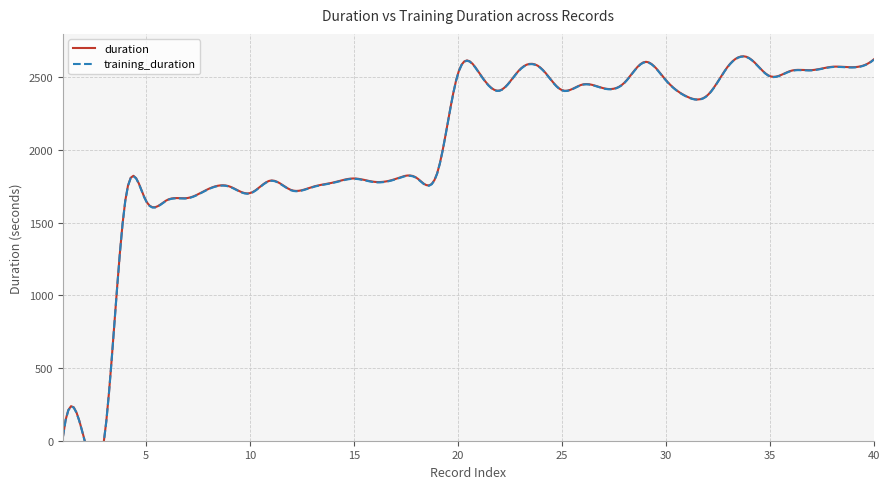

Reading left to right, what are all the values shown in this chart?

duration: 1=25.7	2=26.0	3=26.0	4=1652.7	5=1650.5	6=1655.8	7=1670.5	8=1732.8	9=1750.7	10=1704.1	11=1790.9	12=1724.4	13=1747.0	14=1776.9	15=1805.0	16=1781.4	17=1801.8	18=1810.4	19=1840.7	20=2526.7	21=2536.2	22=2409.9	23=2558.1	24=2563.6	25=2412.9	26=2451.9	27=2426.0	28=2463.3	29=2607.4	30=2481.8	31=2369.3	32=2377.3	33=2579.1	34=2634.1	35=2509.3	36=2545.2	37=2550.5	38=2573.7	39=2570.7	40=2624.5
training_duration: 1=23.7	2=23.9	3=23.8	4=1650.6	5=1648.5	6=1653.7	7=1668.5	8=1730.8	9=1748.6	10=1701.9	11=1788.7	12=1722.1	13=1744.8	14=1774.6	15=1802.6	16=1779.1	17=1799.5	18=1808.1	19=1838.4	20=2524.6	21=2534.0	22=2408.3	23=2556.0	24=2561.5	25=2411.2	26=2450.3	27=2424.3	28=2461.6	29=2605.2	30=2480.1	31=2367.7	32=2375.7	33=2577.3	34=2632.4	35=2507.4	36=2543.3	37=2548.6	38=2571.8	39=2568.8	40=2622.6